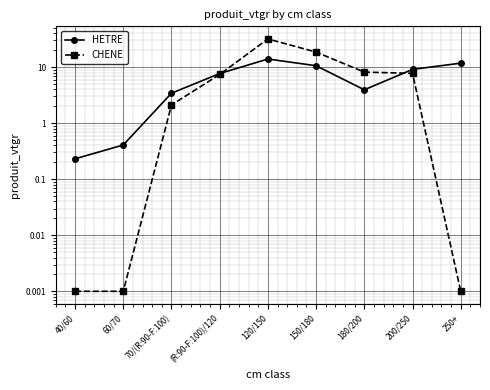

What is the difference between the HETRE values at 200/250 and 180/200?

5.2